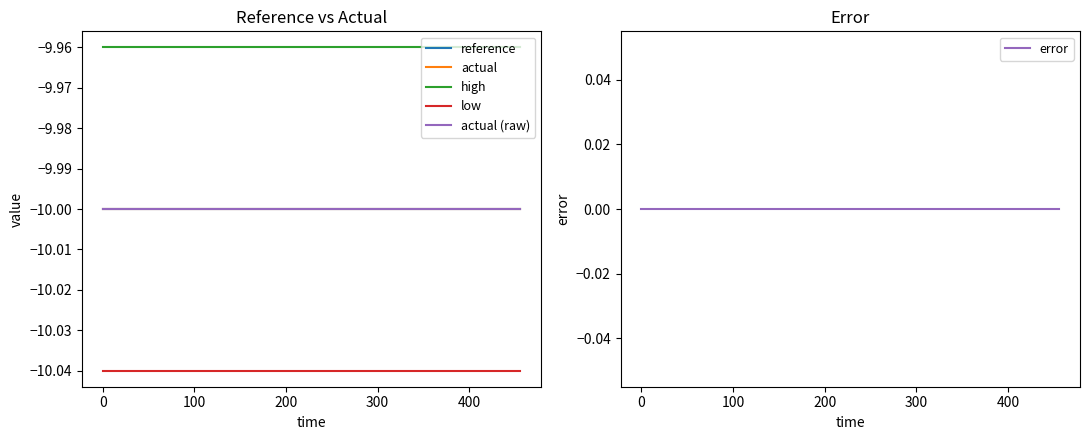

True or false: high has a value of -17.3 at 8.

False